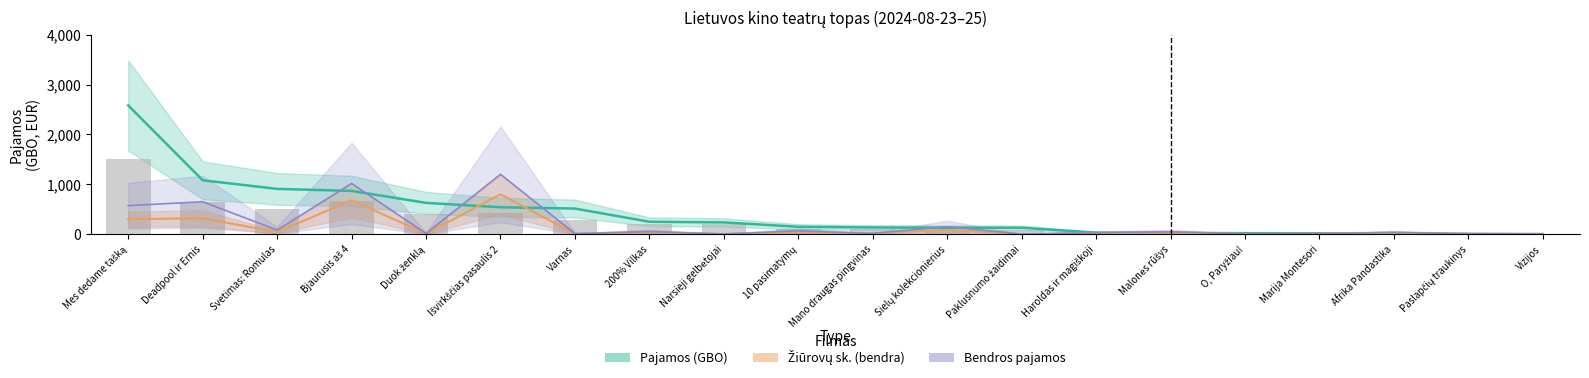

What is the difference between the maximum and minimum values in the Bendros pajamos series?

1197.5